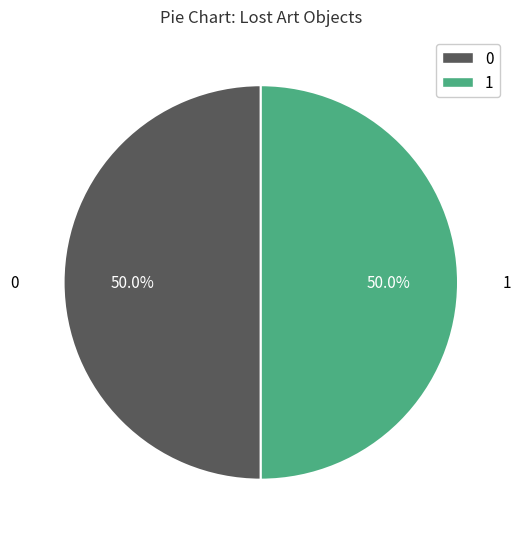

Combined, do 1 and 0 account for over 50%?

Yes